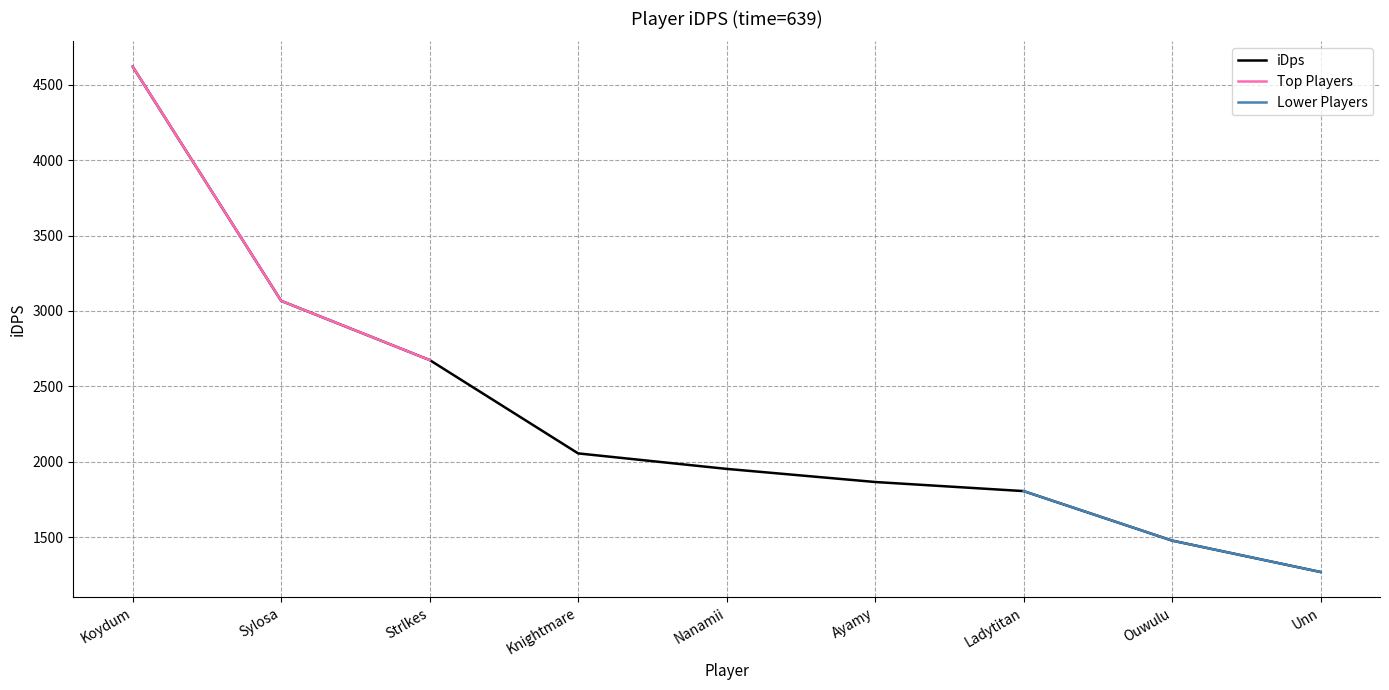

What position from the left is Sylosa?

2